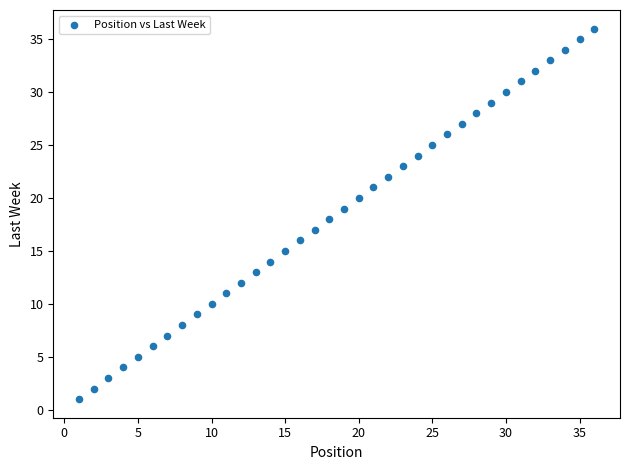

What is the range of Y values (max minus min)?

35